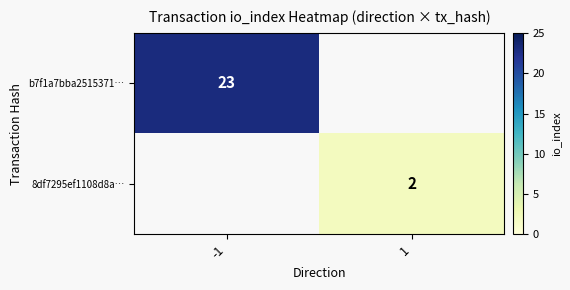

Is it true that 8df7295ef1108d8a… equals 2 at 1?

True